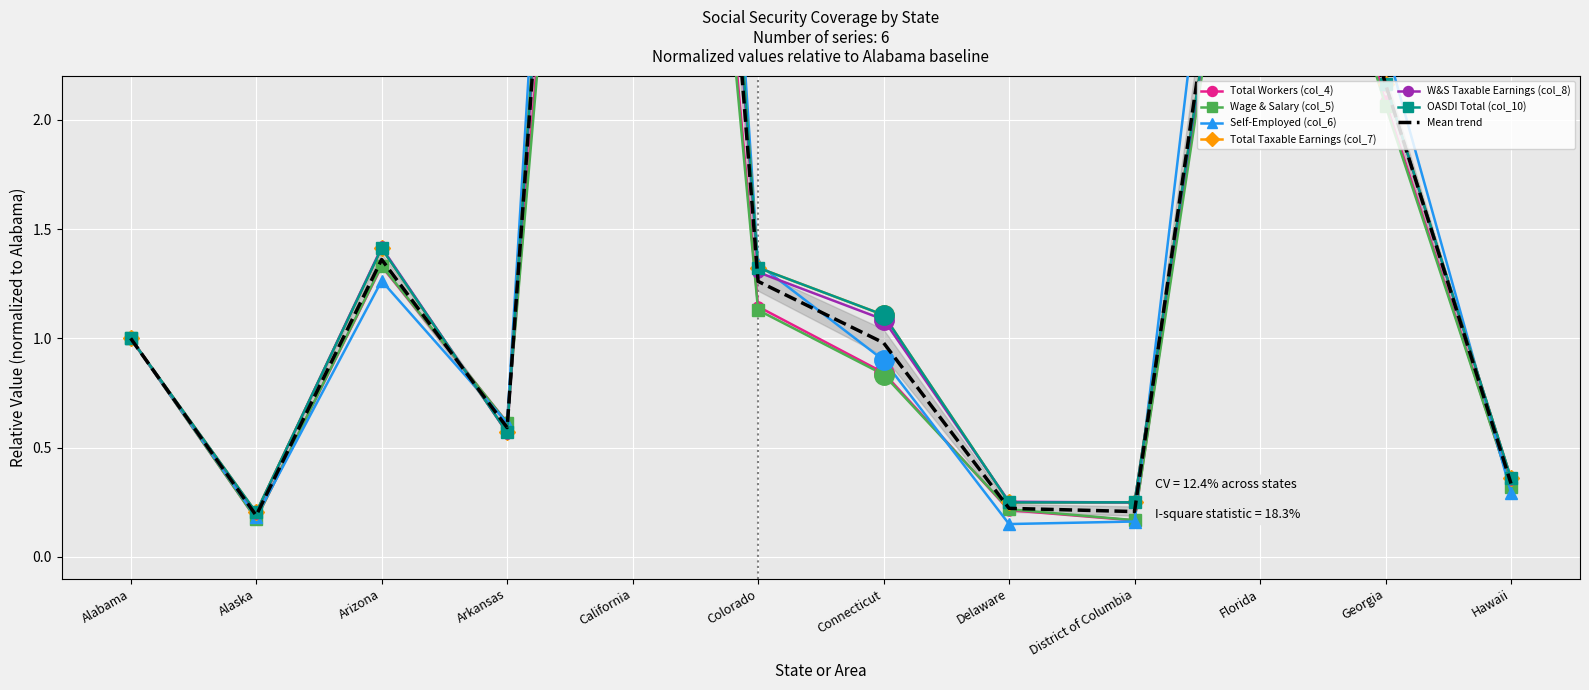

What are all the series names shown in the legend?

Total Workers (col_4), Wage & Salary (col_5), Self-Employed (col_6), Total Taxable Earnings (col_7), W&S Taxable Earnings (col_8), OASDI Total (col_10)